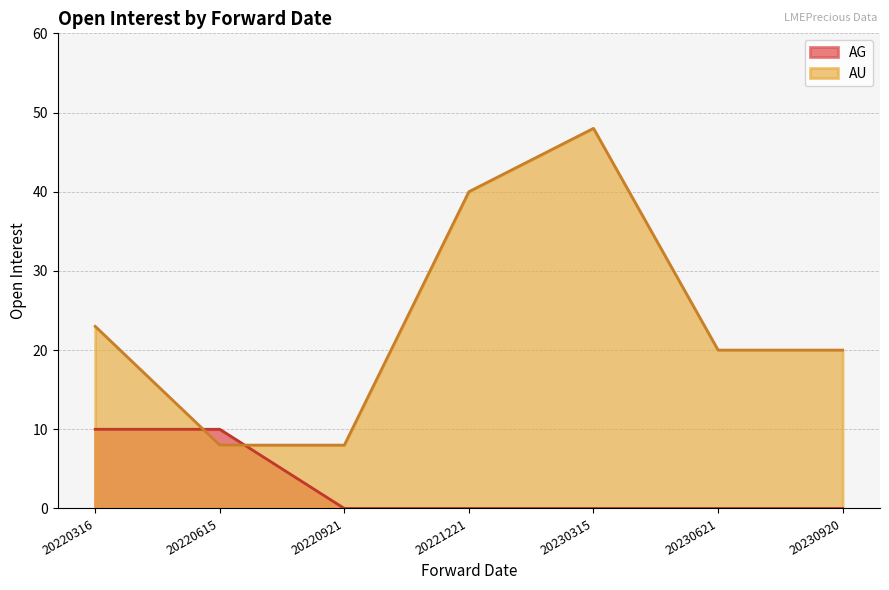

Rank the categories by value from highest to lowest.

20230315, 20221221, 20220316, 20230621, 20230920, 20220615, 20220921